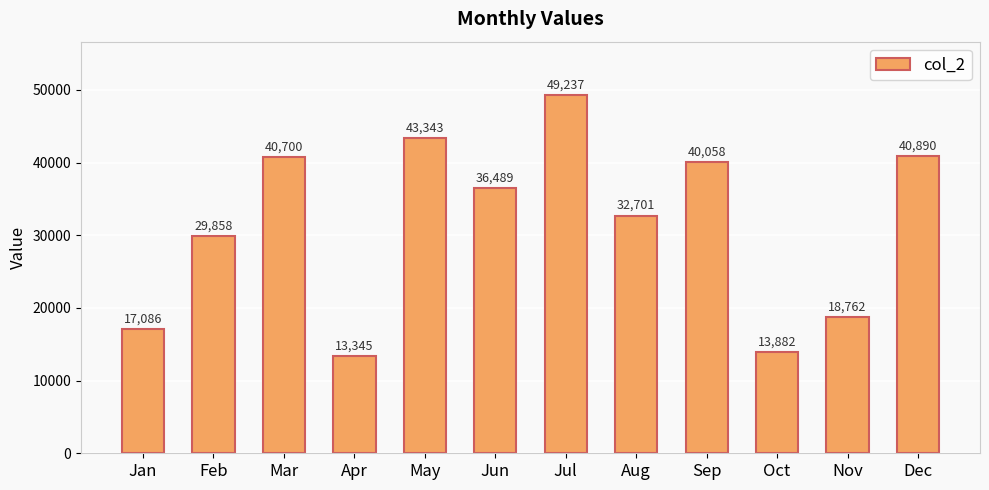

How many values are below 36489?

6